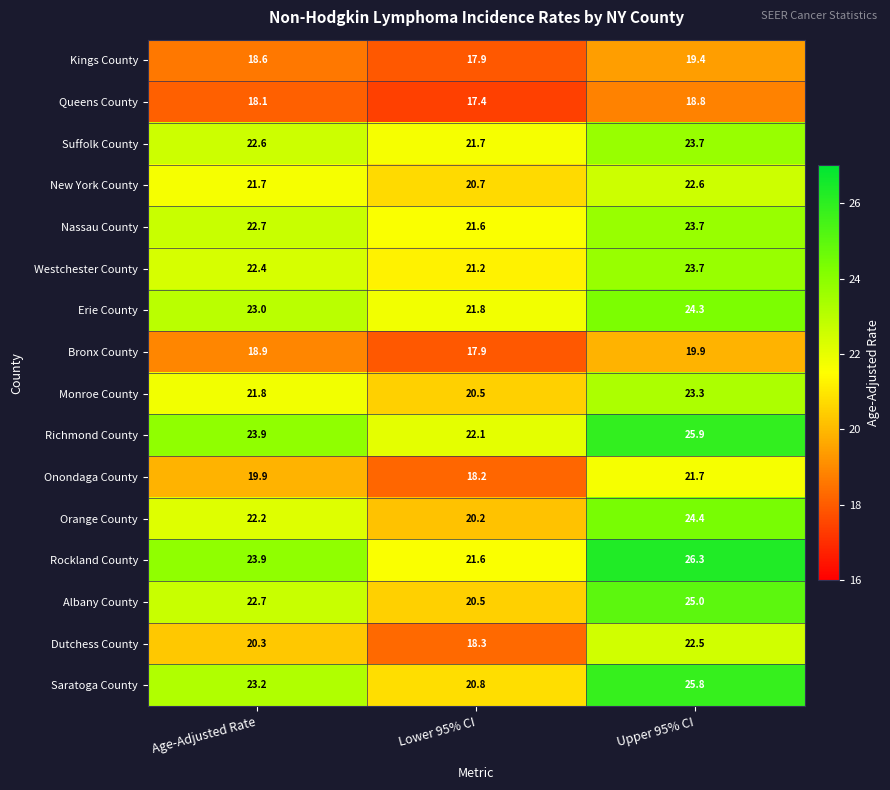

What is the difference between the maximum and minimum values in the Monroe County series?

2.8